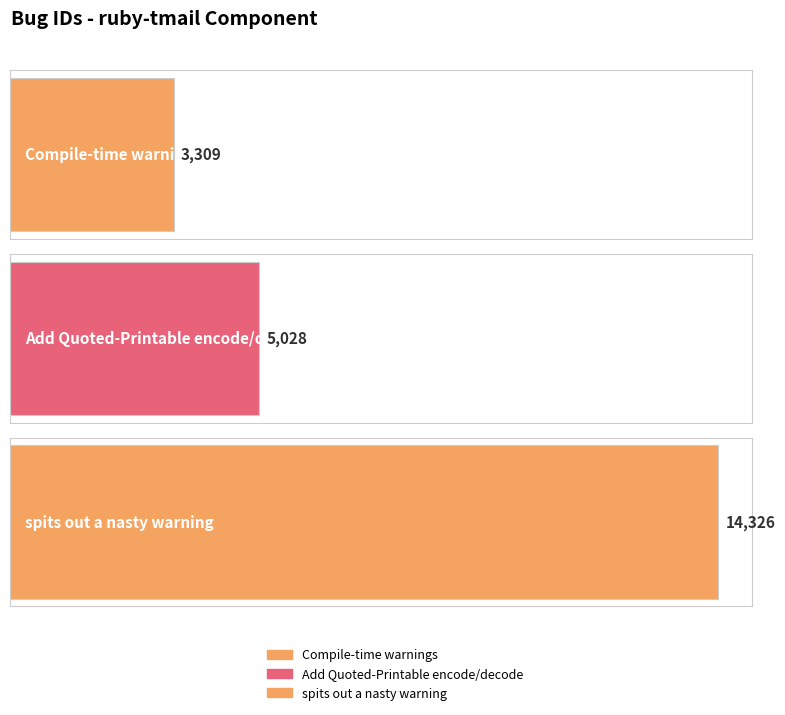

What is the change in value from Compile-time warnings to Add Quoted-Printable encode/decode?

+1719